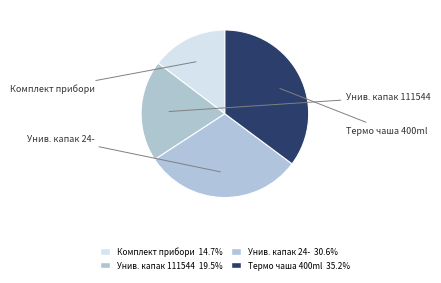

Rank the categories by value from highest to lowest.

Термо чаша Xavax To Go 400 ml, Универсален капак Xavax С диаметър 24, Универсален капак Xavax 111544, Комплект прибори за хранене Xavax To Go